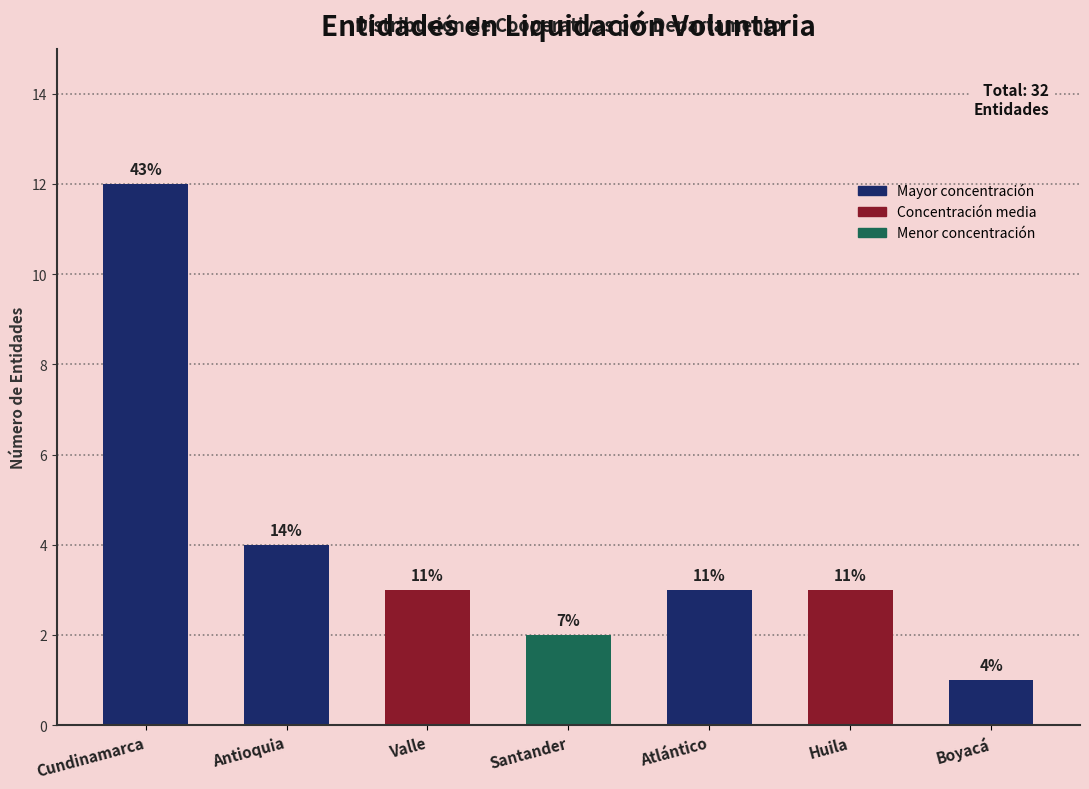

Which label corresponds to the largest value in the chart?

Cundinamarca